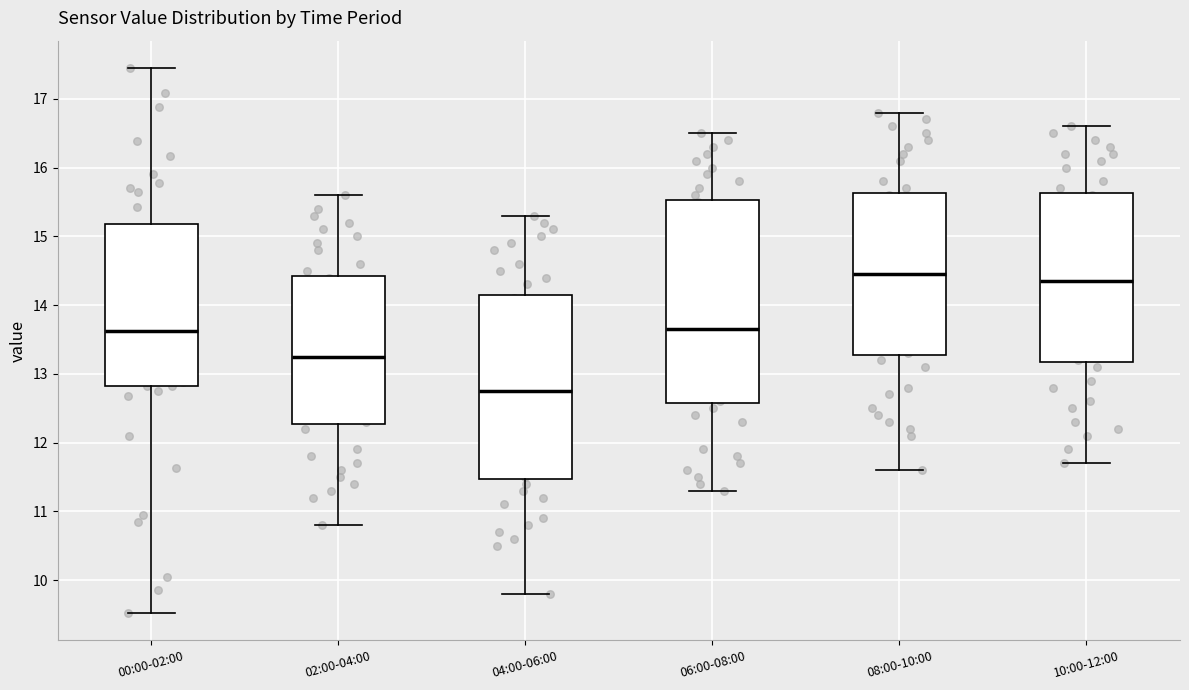

Where is the lower edge of the box for 02:00-04:00 on the y-axis? The values are not printed on the chart, so give them approximately, as read against the axis.

12.3